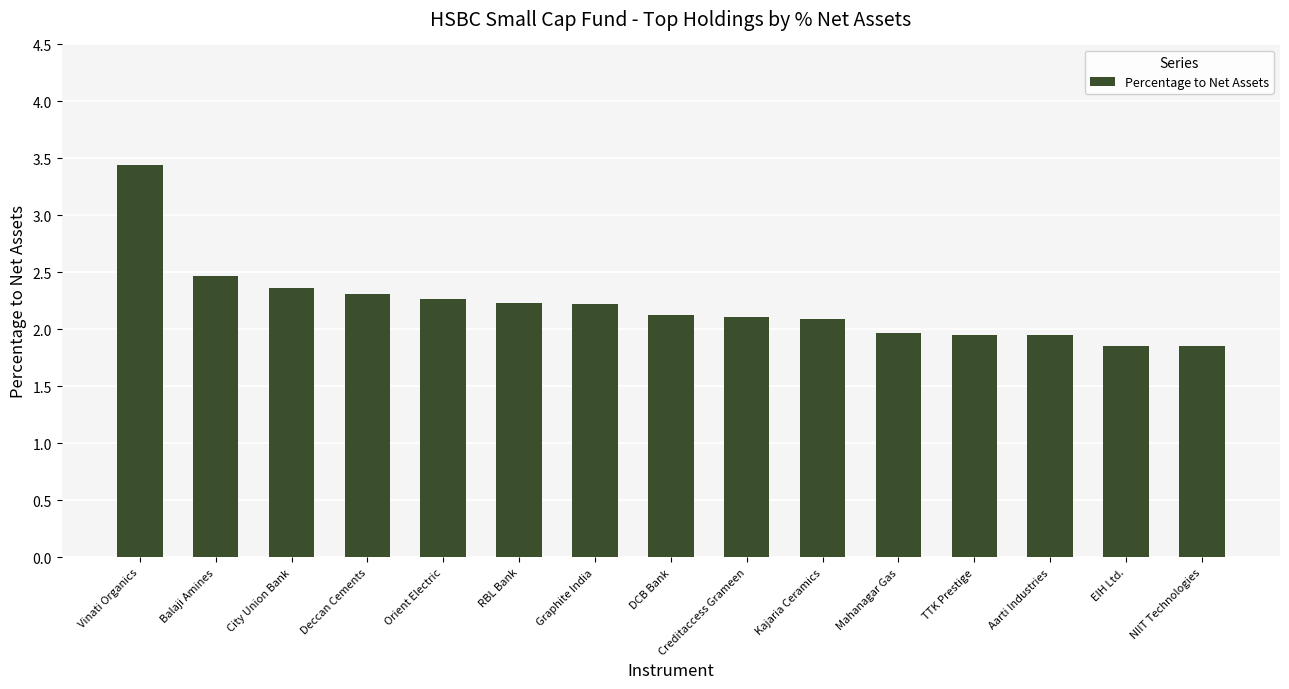

What is the greatest value displayed?

3.4